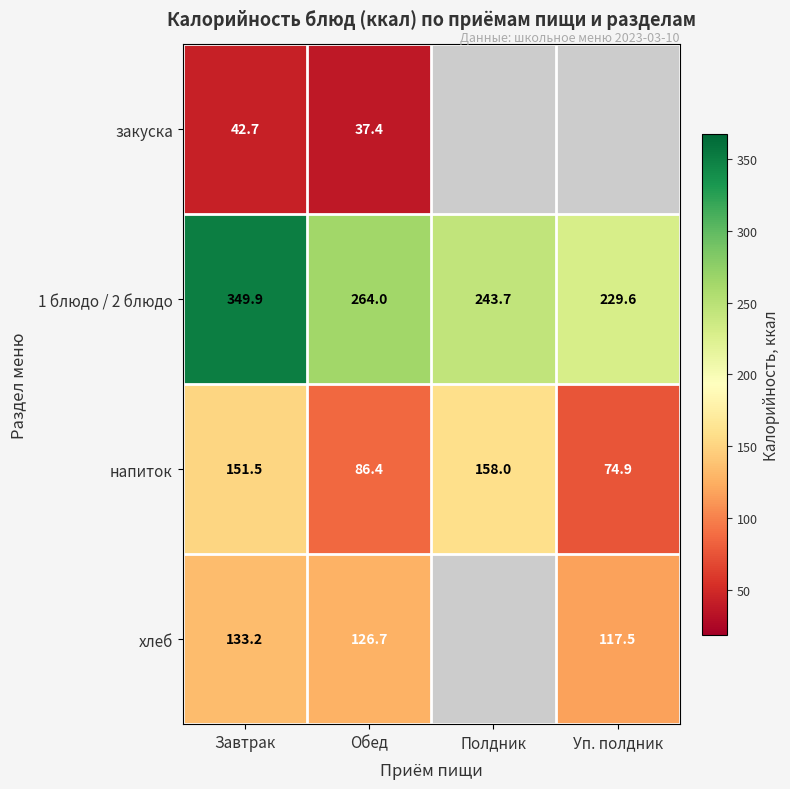

At which label does 1 блюдо / 2 блюдо first exceed 264?

Завтрак